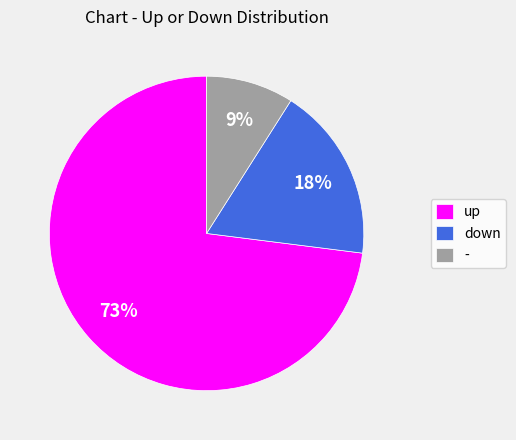

Between - and up, which is larger?

up